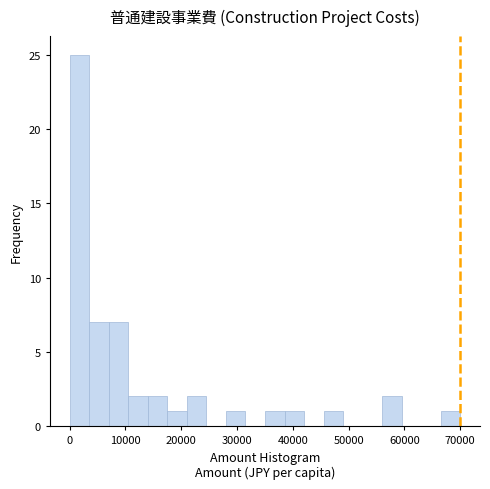

Read against the x-axis, roughly where is the centre of the tallest bar?

2000